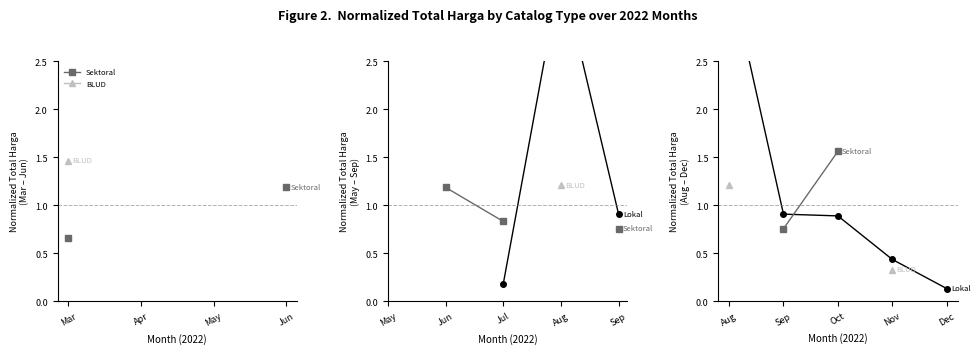

What is the value of the Lokal point at the 2nd from the left?

0.9